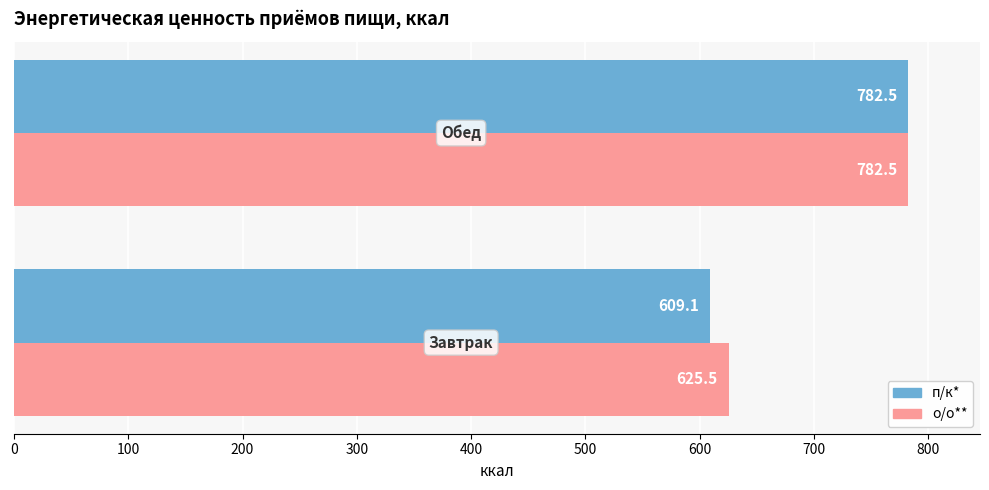

What is the highest value of the п/к* series?

782.5